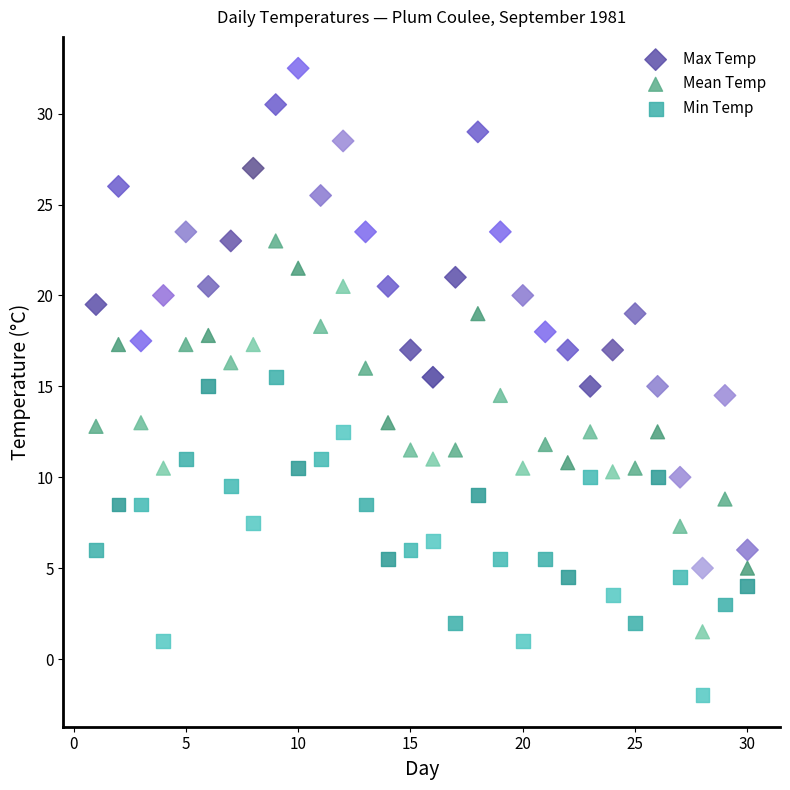

Which series reaches the maximum Y coordinate?

Max Temp